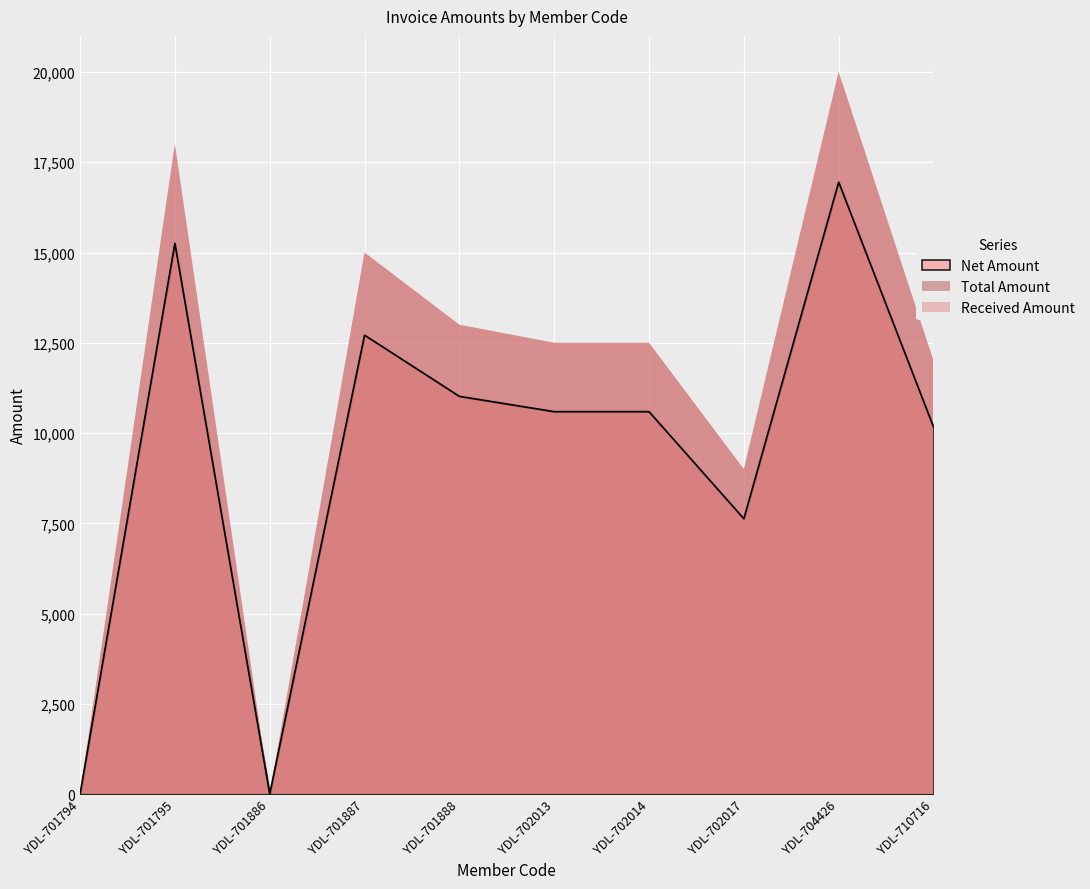

Is the value of Total Amount at YDL-701795 greater than the value of Received Amount at YDL-701794?

Yes